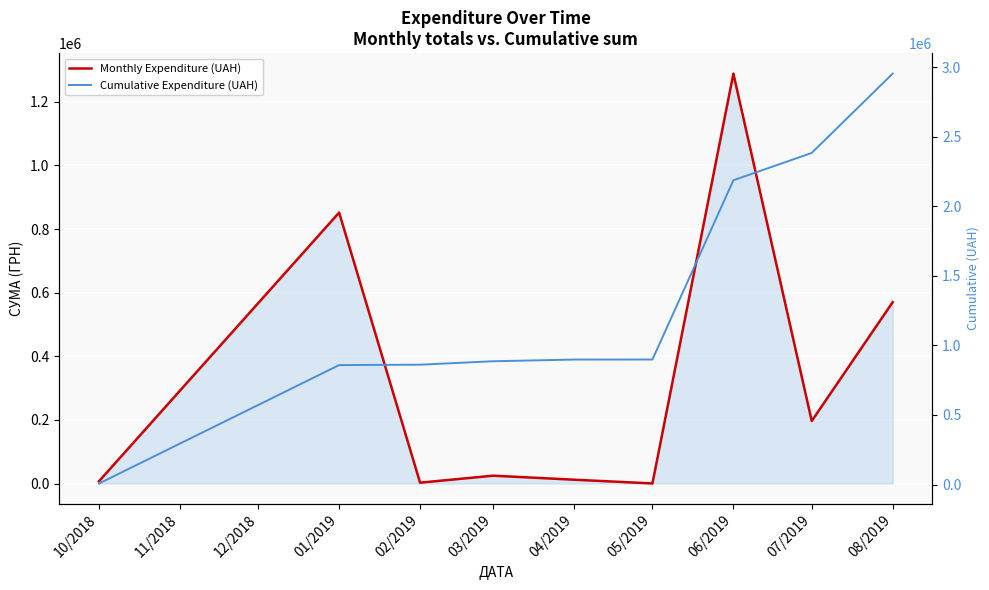

What is the lowest value of the Cumulative Expenditure (UAH) series?

6920.0